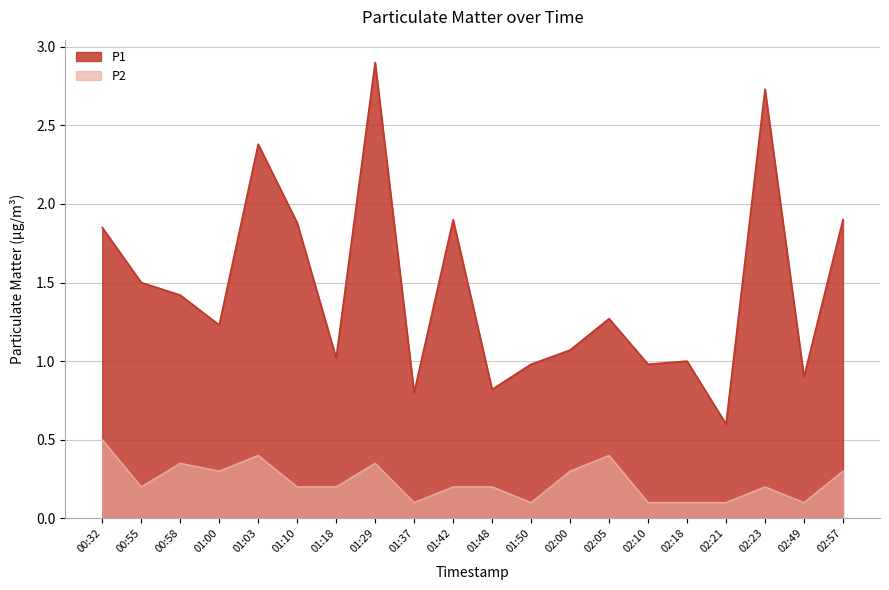

What is the value of the P1 point at the 15th from the left?

1.0